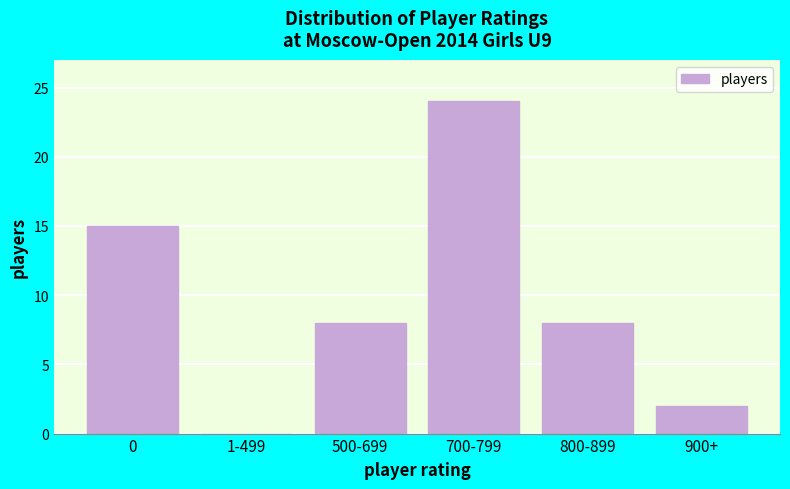

Reading left to right, what are all the values shown in this chart?

0=15	1-499=0	500-699=8	700-799=24	800-899=8	900+=2